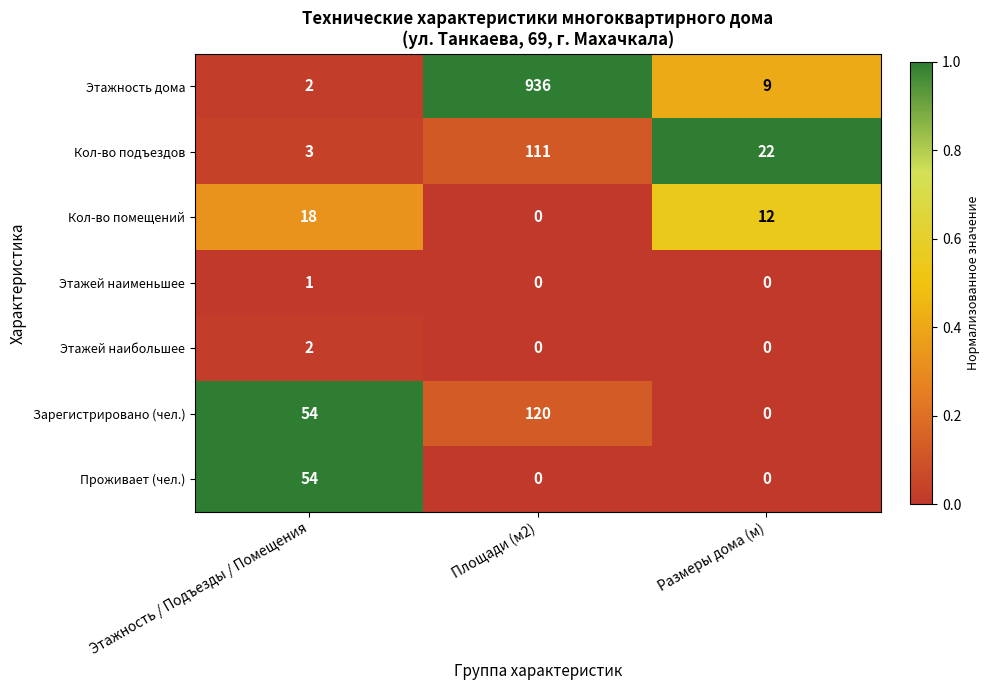

How many data points does each series have?

3